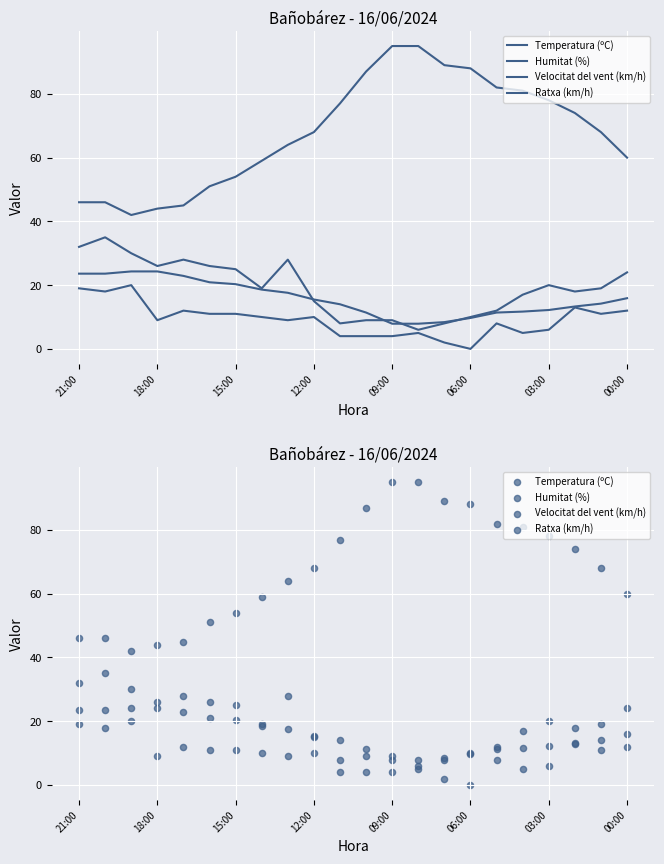

Which series has the largest total across all categories?

Humitat (%)